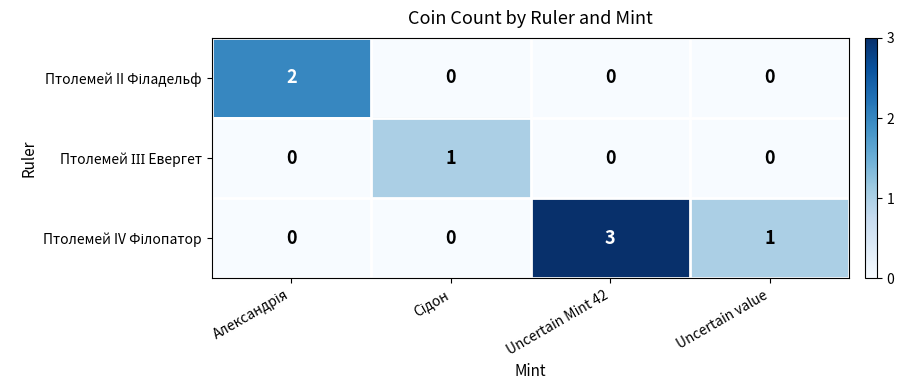

At which category is the sum across all series the highest?

Uncertain Mint 42